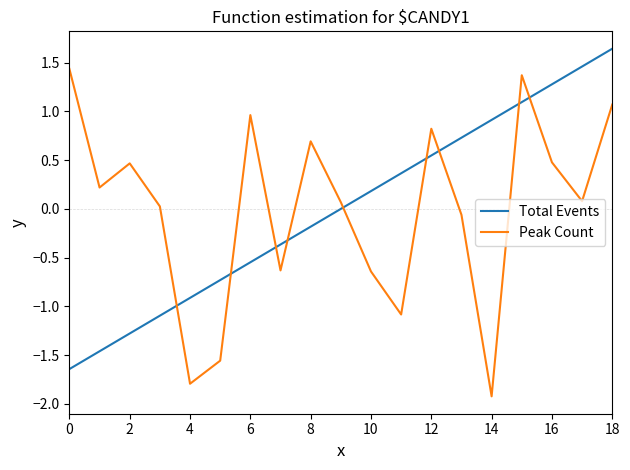

How many times do Peak Count and Total Events cross each other?

9